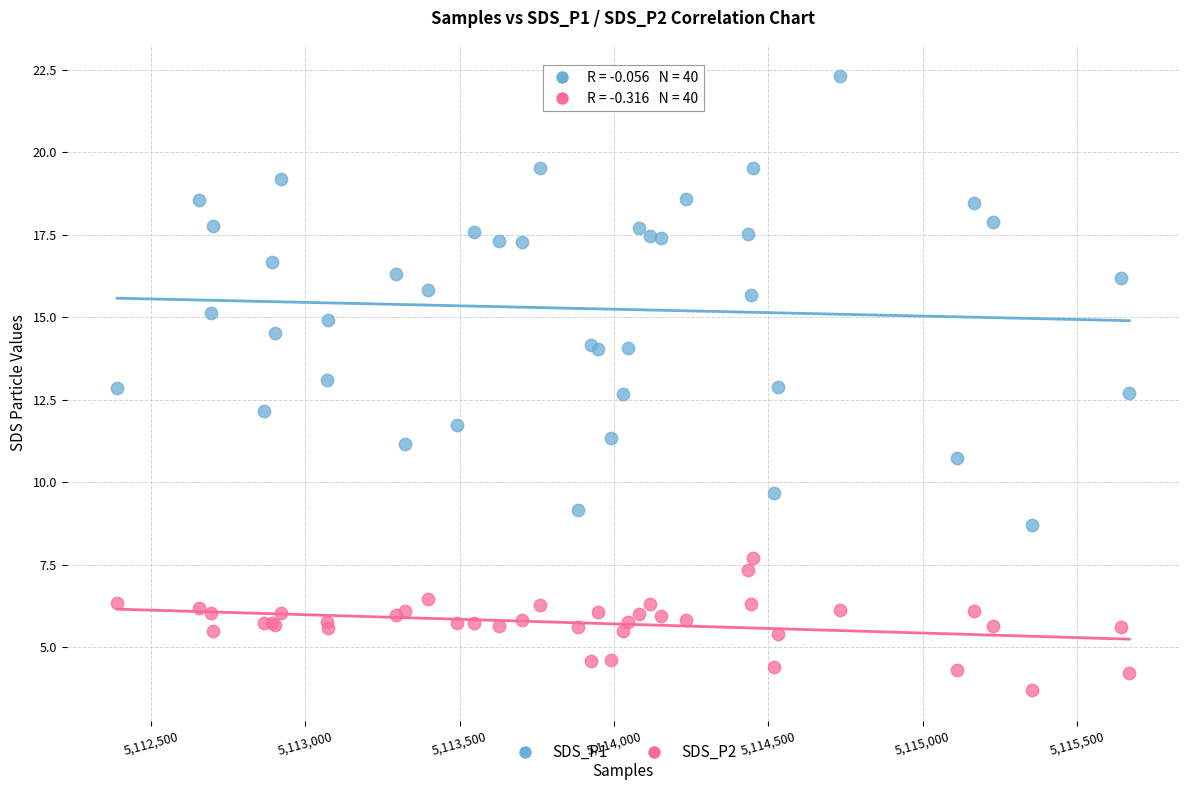

Which series reaches the maximum Y coordinate?

SDS_P1